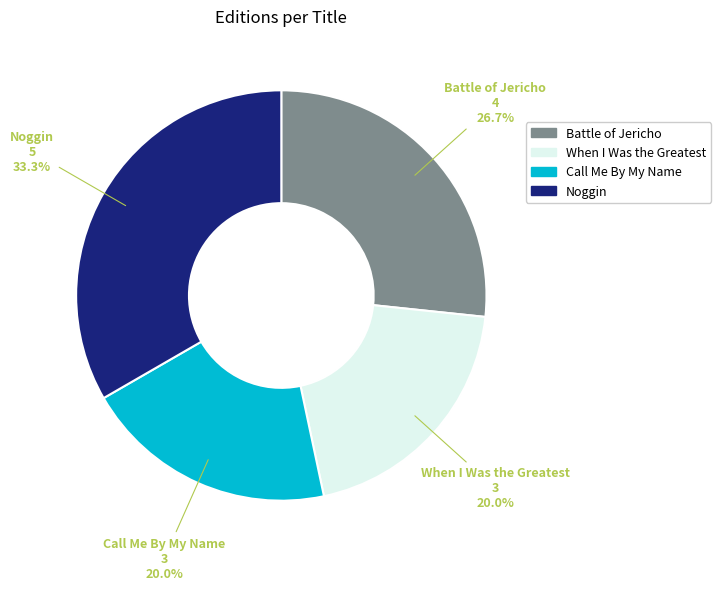

To the nearest percent, what percentage of the pie is Noggin?

33%